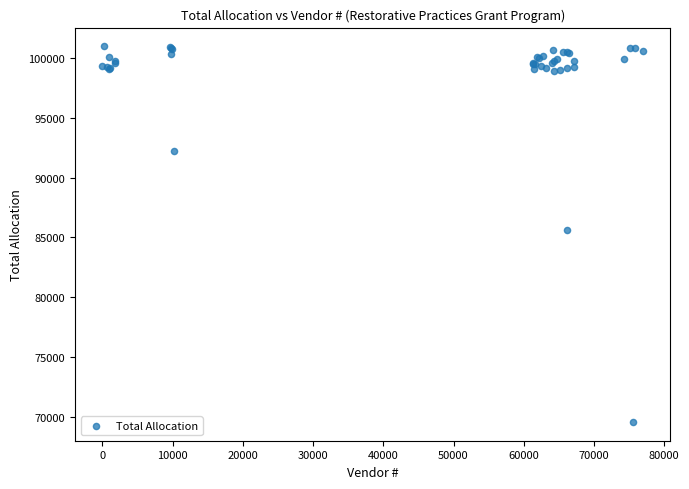

What Y value in the scatter plot is closest to 85260?

85630.9